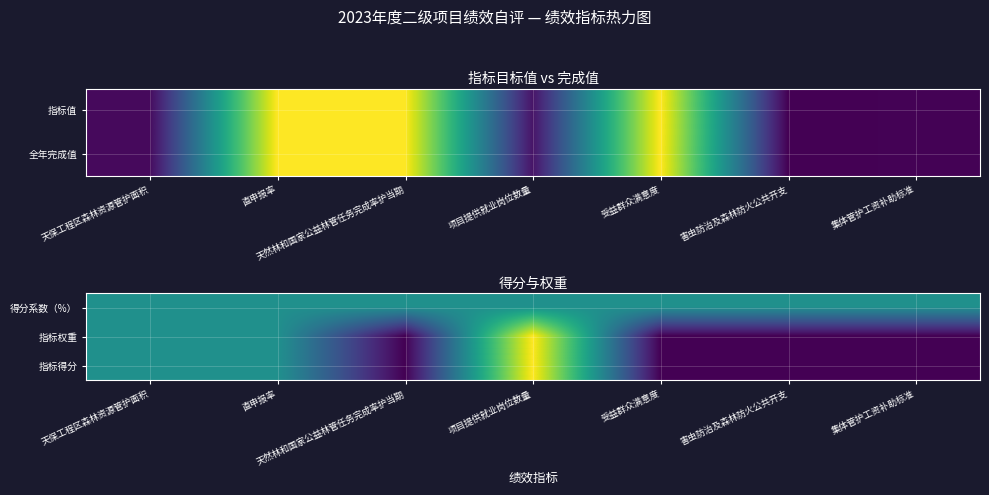

Count the number of categories in the chart.

7